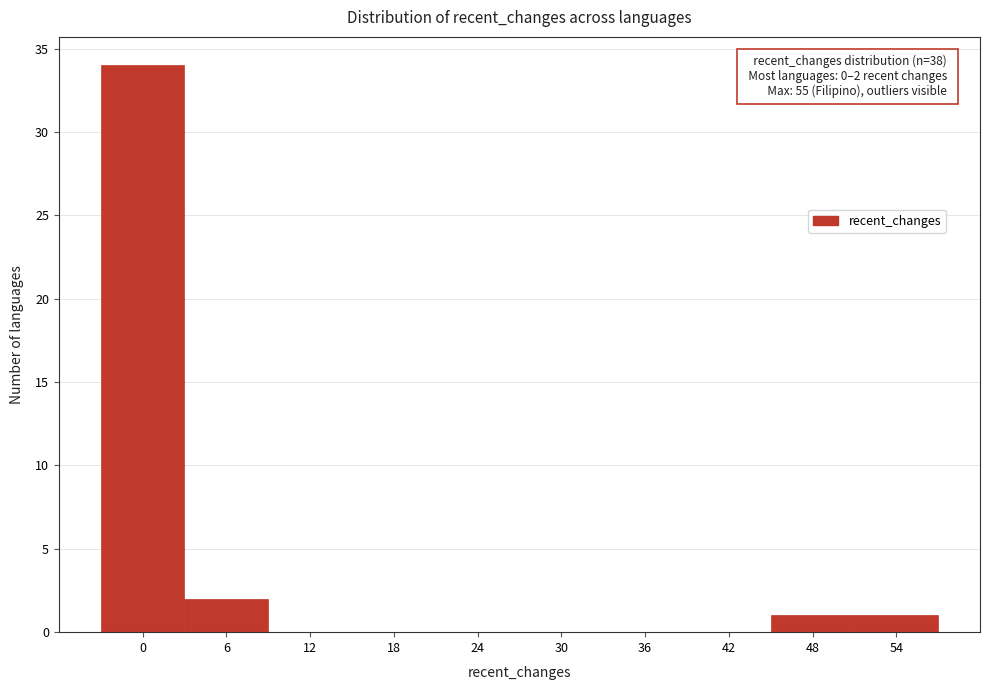

Reading left to right, list all the values displayed in this chart.

0=34	6=2	12=0	18=0	24=0	30=0	36=0	42=0	48=1	54=1